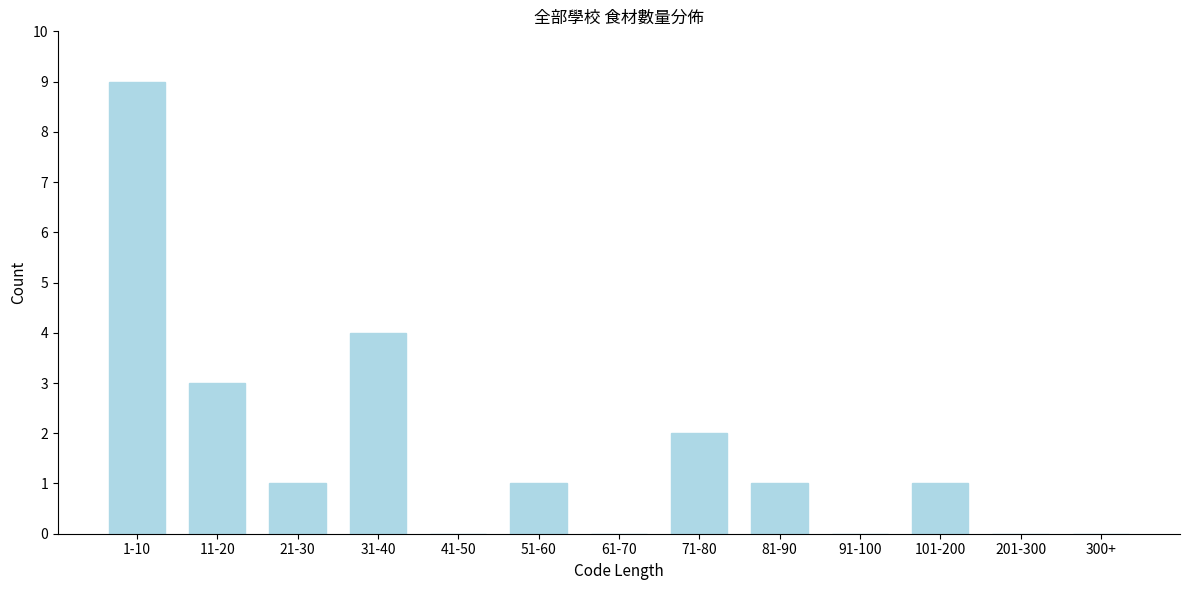

Reading right to left, extract all data points from this chart.

300+=0	201-300=0	101-200=1	91-100=0	81-90=1	71-80=2	61-70=0	51-60=1	41-50=0	31-40=4	21-30=1	11-20=3	1-10=9